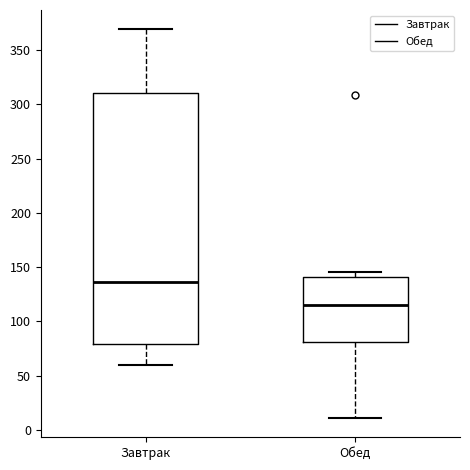

Reading left to right, read every box against the y-axis: the position of its median line, the range the box covers, and the ends of its whiskers. The values are not printed on the chart, so give them approximately, as read against the axis.

Завтрак: median 135, box 80 to 310, whiskers 60 to 370
Обед: median 115, box 80 to 140, whiskers 10 to 145